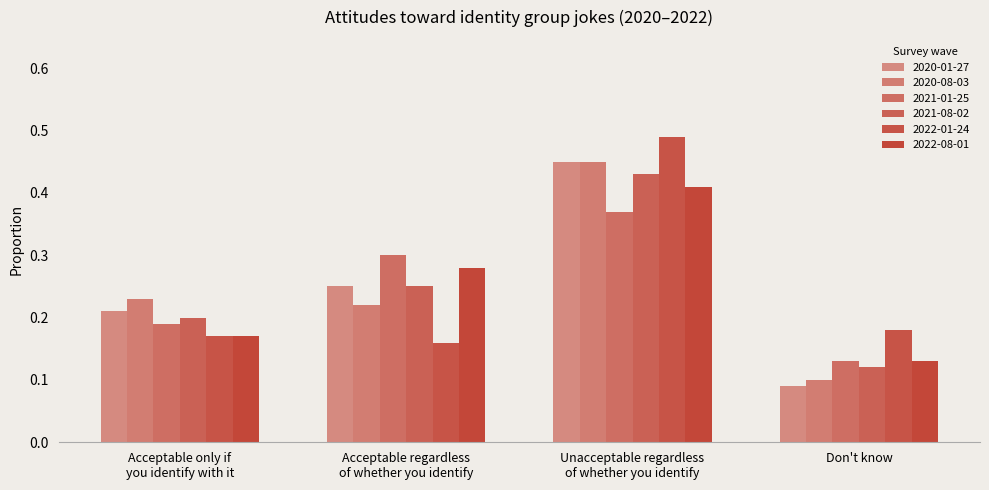

What is the label of the 3rd bar from the left?

Unacceptable regardless
of whether you identify